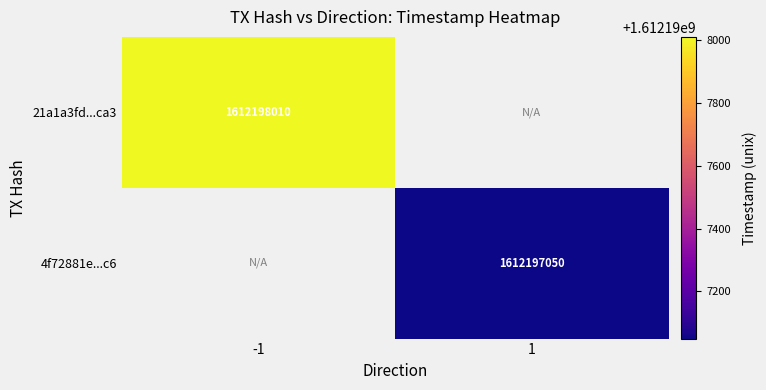

Between time_stamp and direction, which is larger?

time_stamp